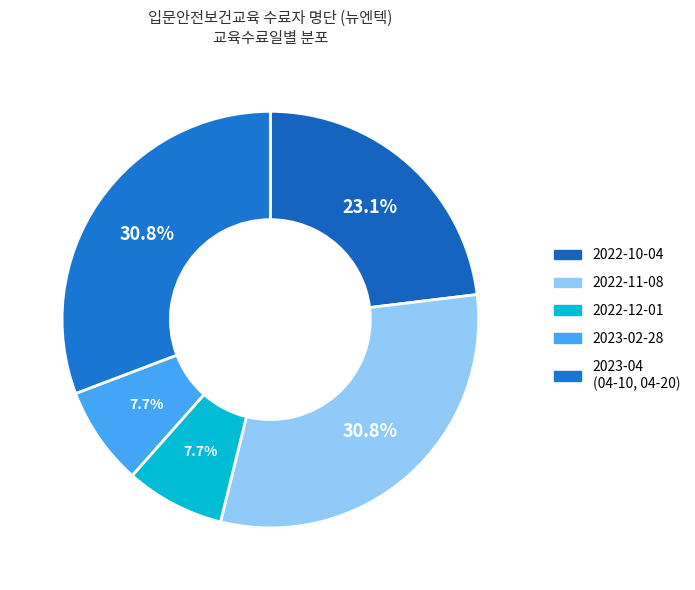

How many segments does this pie chart have?

5